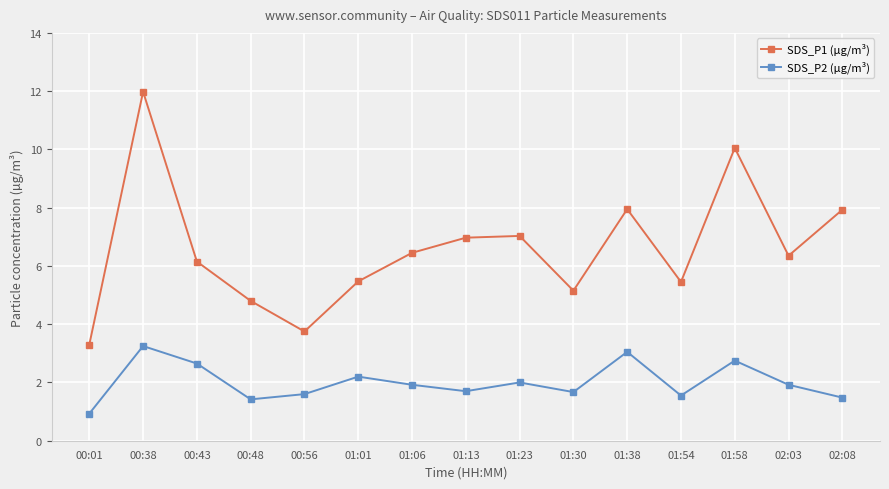

How many values in the SDS_P1 (µg/m³) series exceed 6?

9